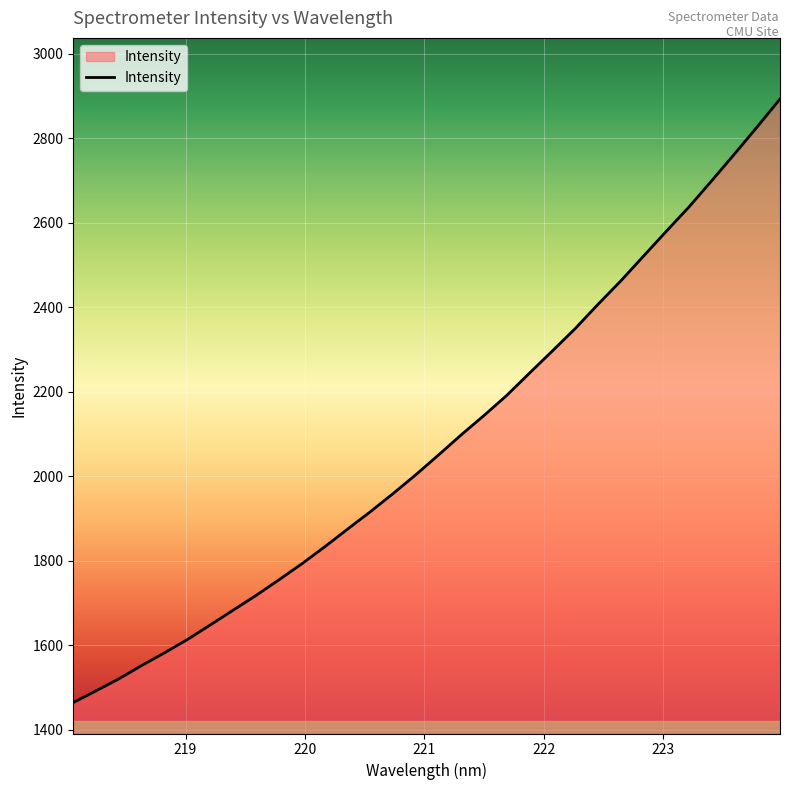

What is the minimum value shown in the chart?

1464.8